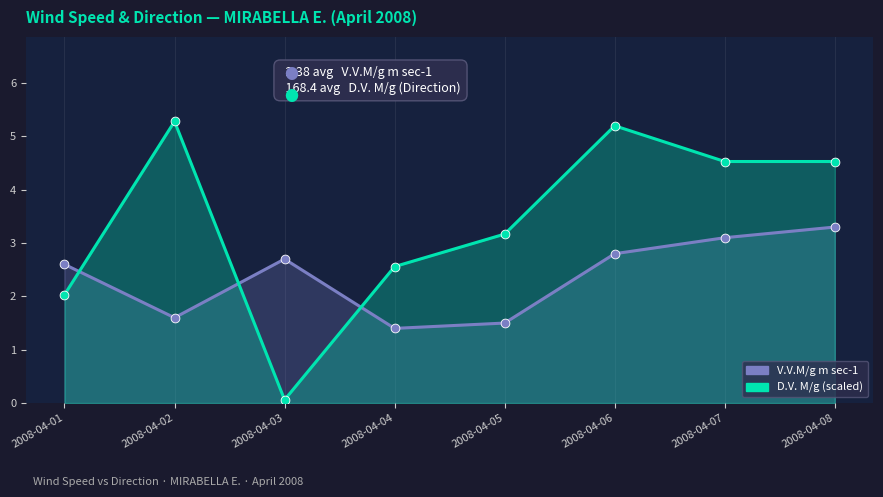

Which series has the widest spread of Y values?

D.V. M/g